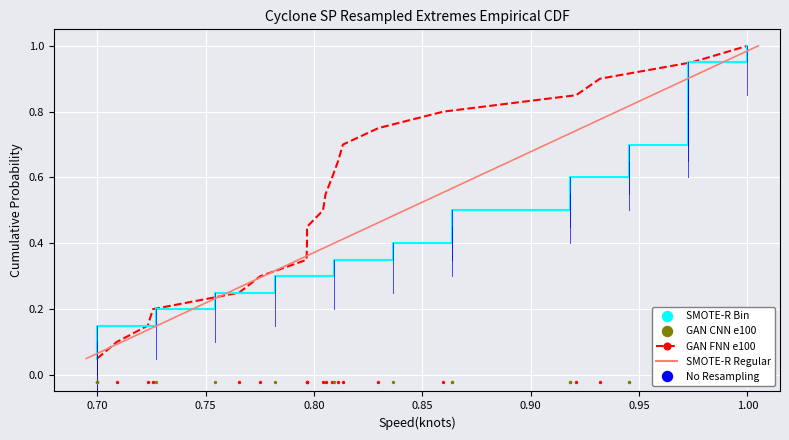

At which category is the sum across all series the highest?

19